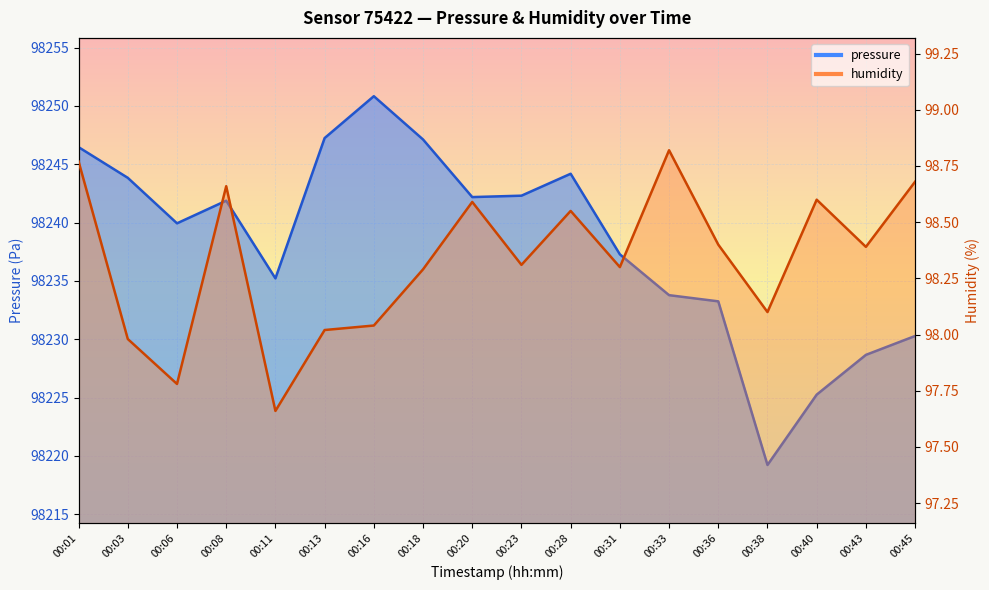

What is the difference between the pressure values at 00:20 and 00:13?

5.1